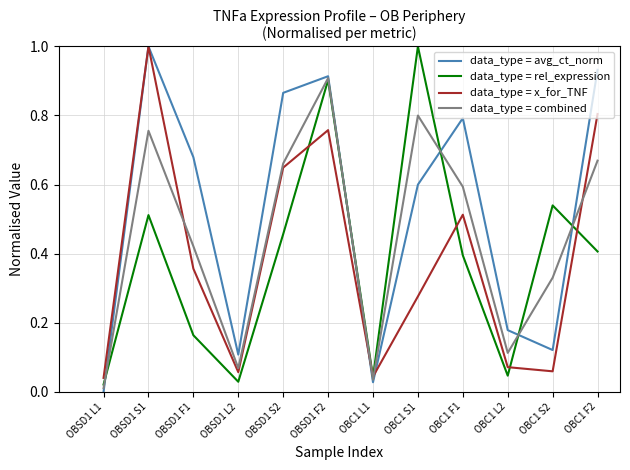

Rank the series at OBC1 F2 from lowest to highest value.

data_type = rel_expression, data_type = combined, data_type = x_for_TNF, data_type = avg_ct_norm